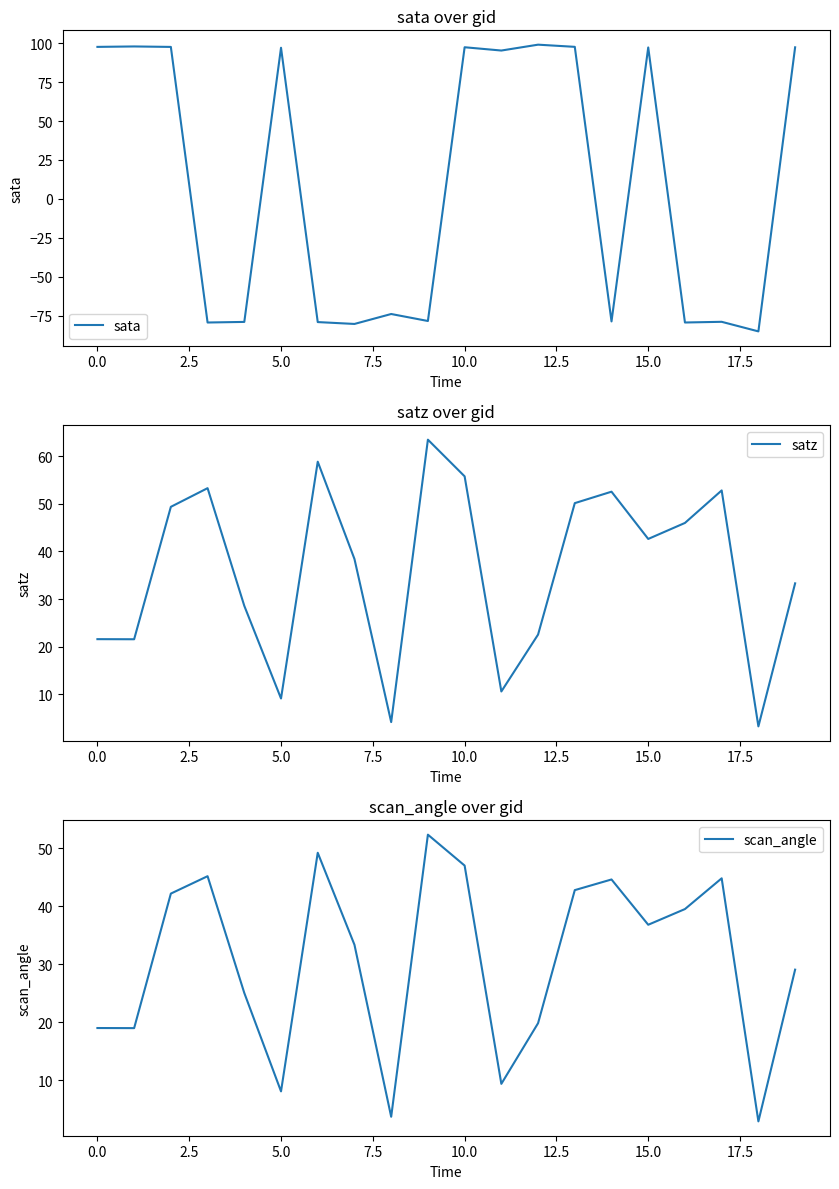

What is the average value of the sata series?

9.1